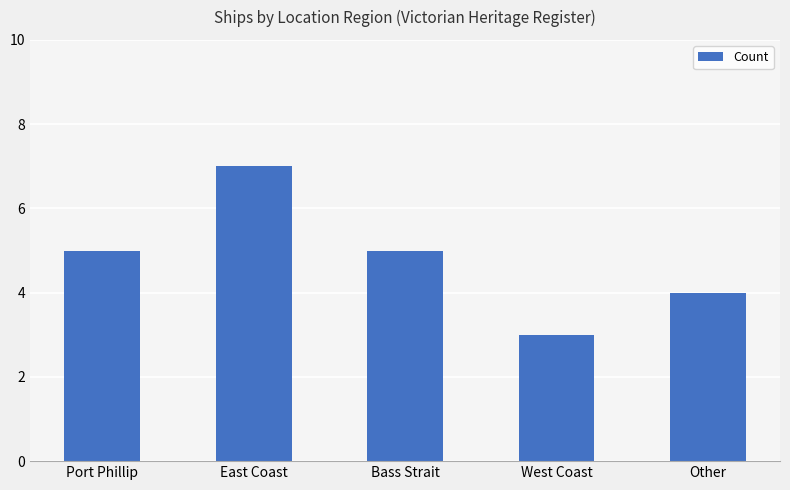

What is the sum of all values?

24